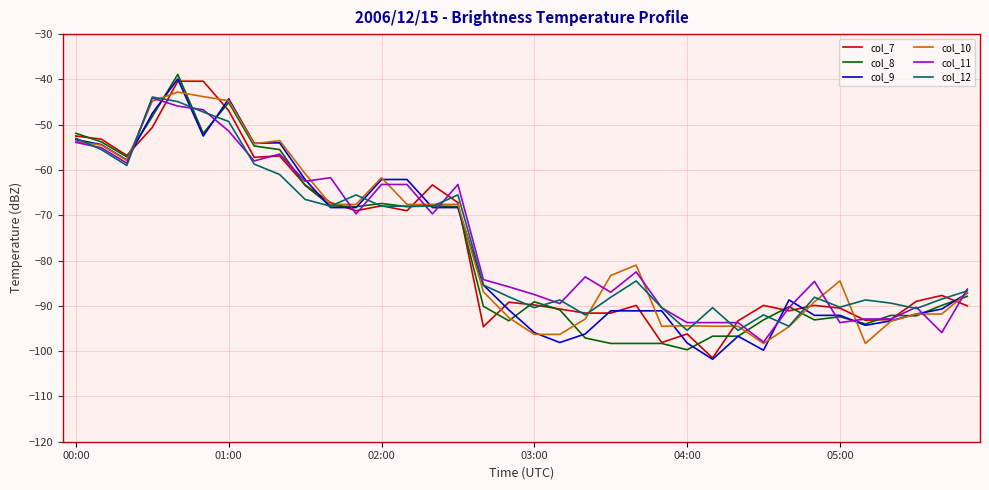

What is the smallest value displayed?

-101.8